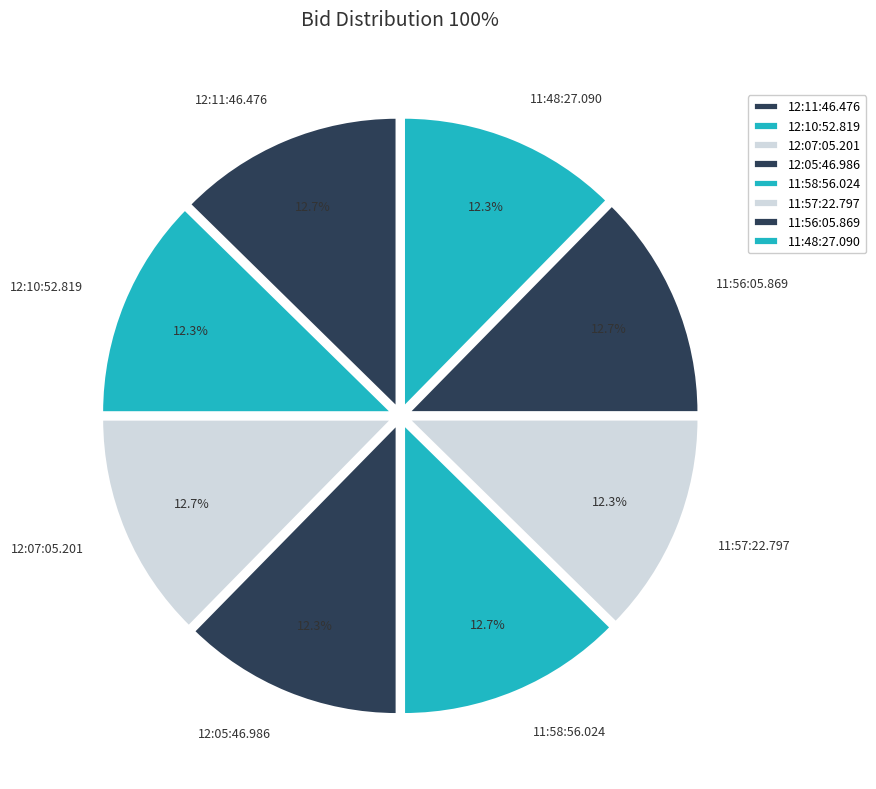

What percentage is NOT represented by 11:58:56.024?

87.3%